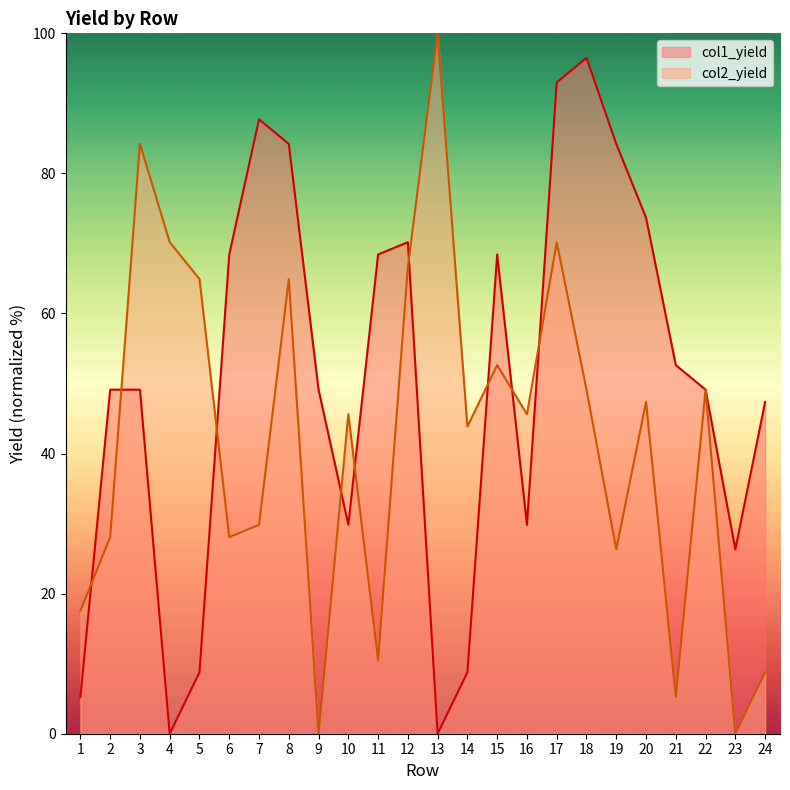

Where do col2_yield and col1_yield first cross each other?

1 and 2